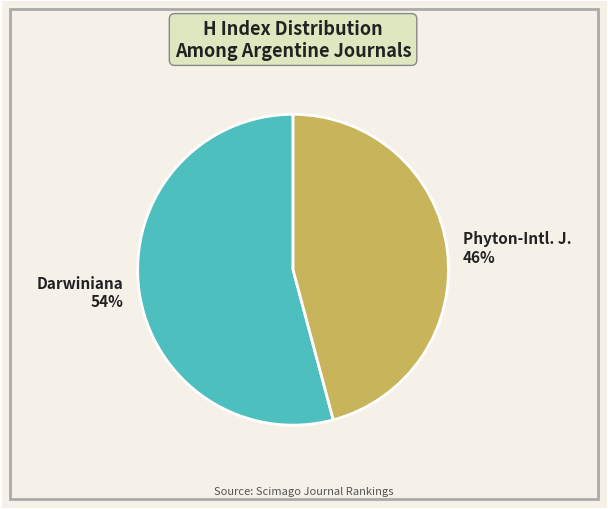

Count the number of slices in the pie.

2